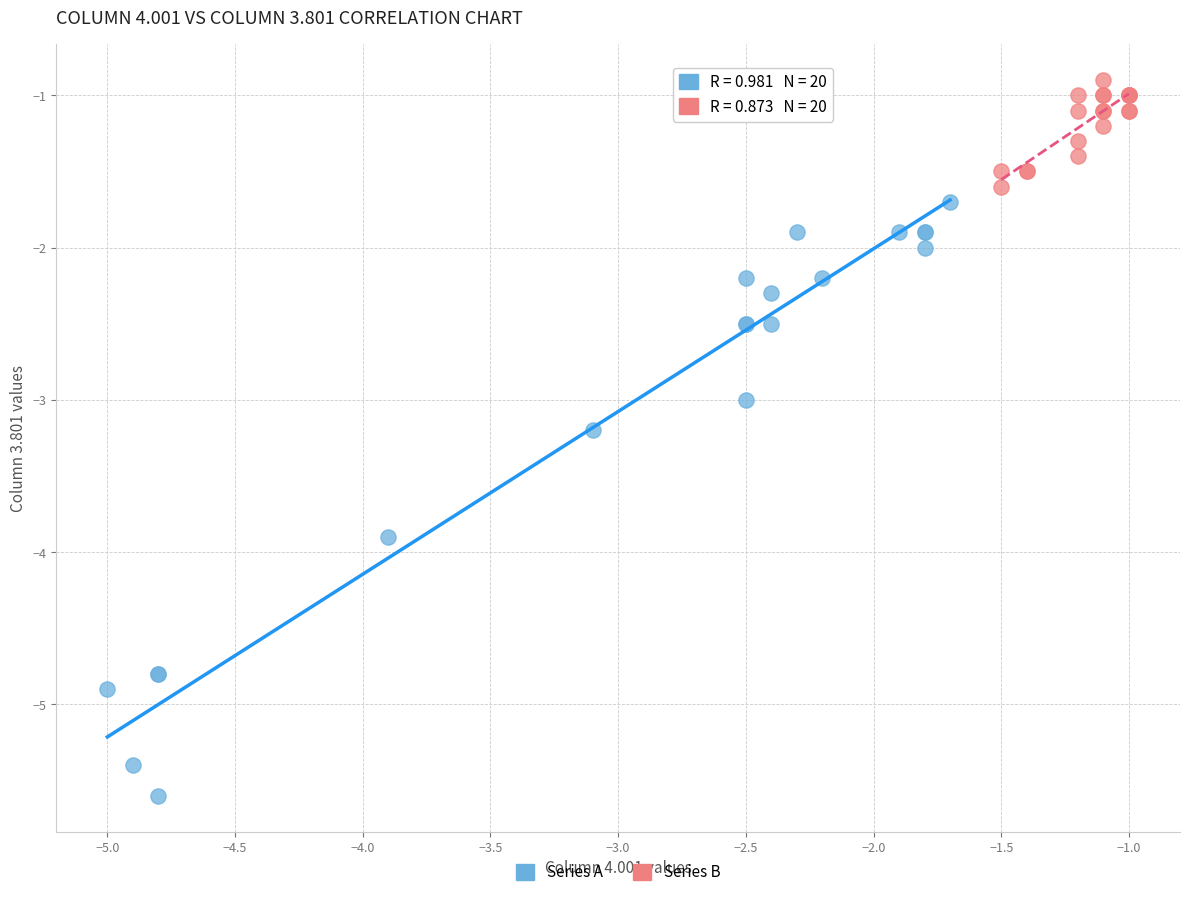

Which series reaches the maximum Y coordinate?

Series B